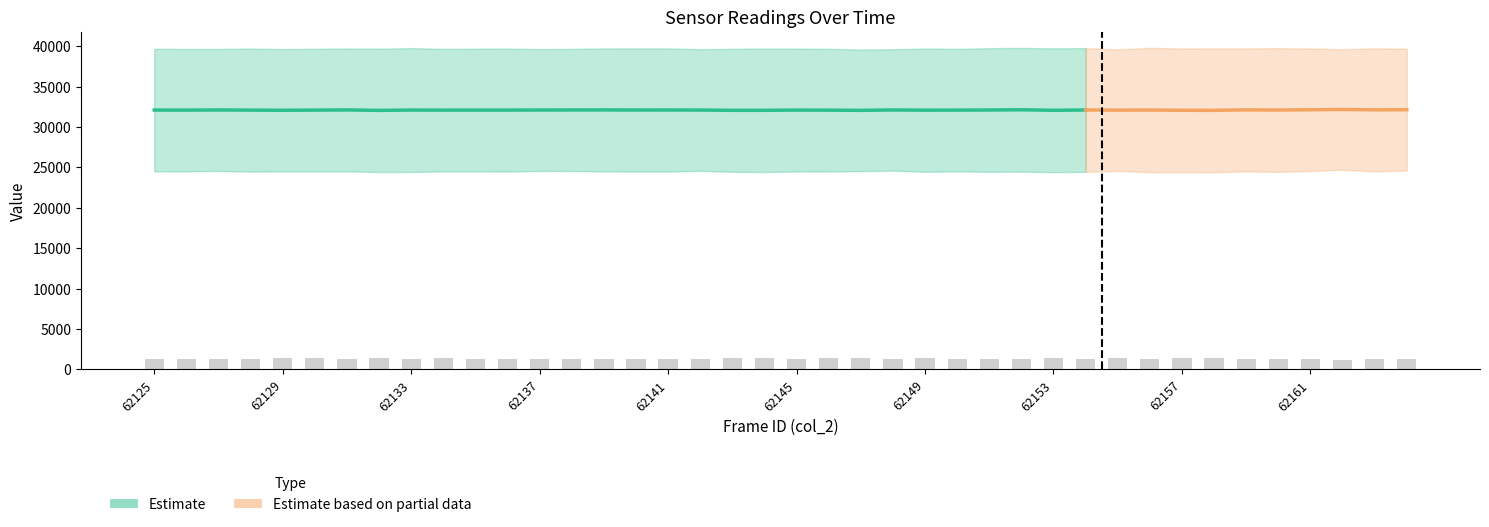

Is it true that the value at 13 is 1315?

True